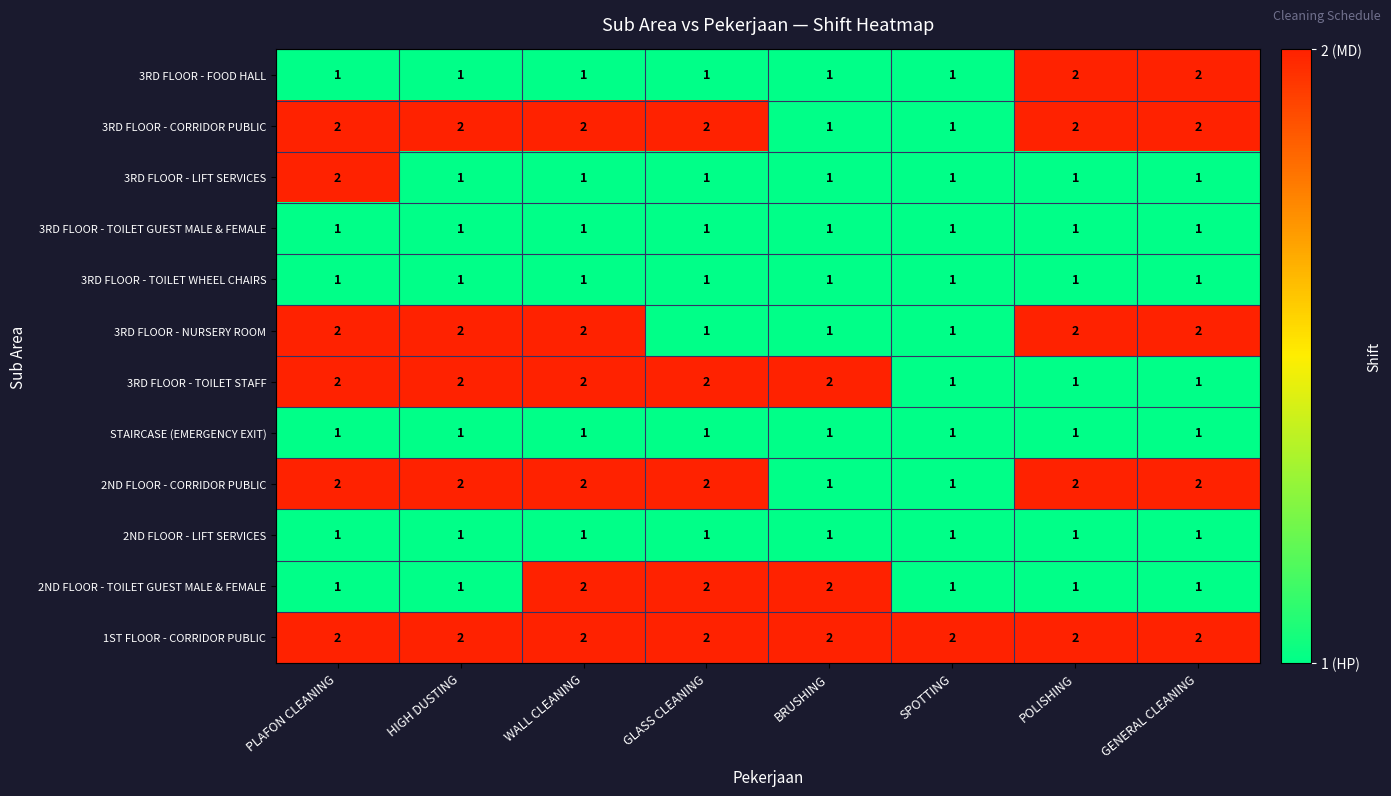

What is the sum of all 1ST FLOOR - CORRIDOR PUBLIC values?

16